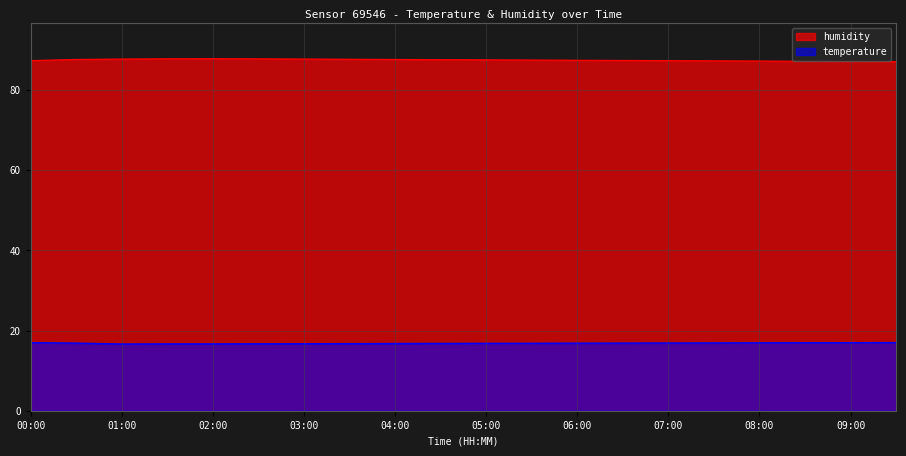

True or false: temperature has more than 2 interior local peaks.

False